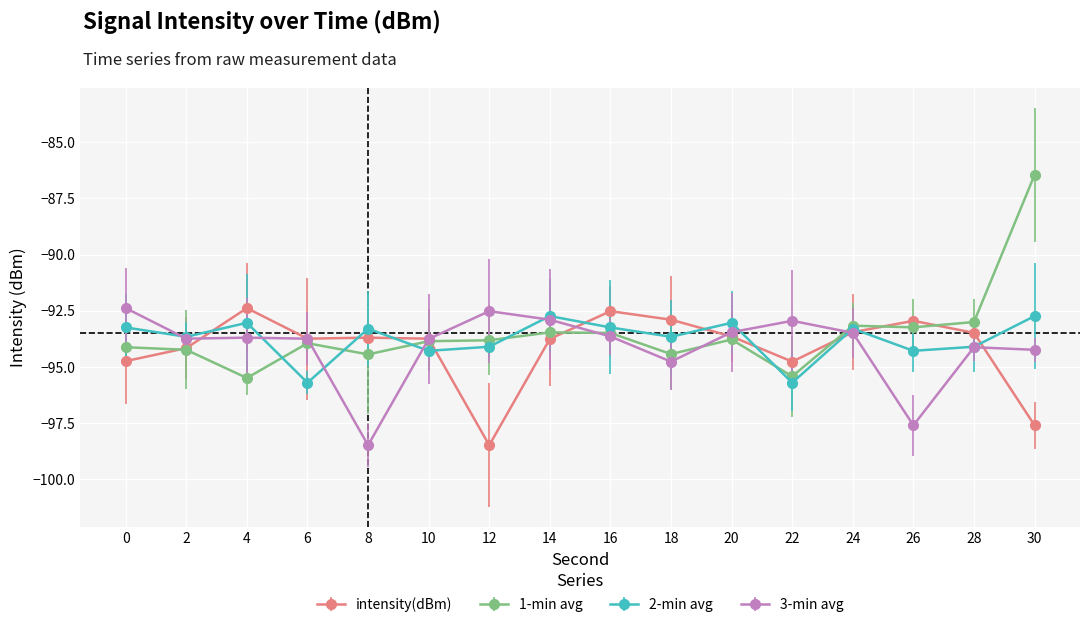

What is the greatest value displayed?

-86.5